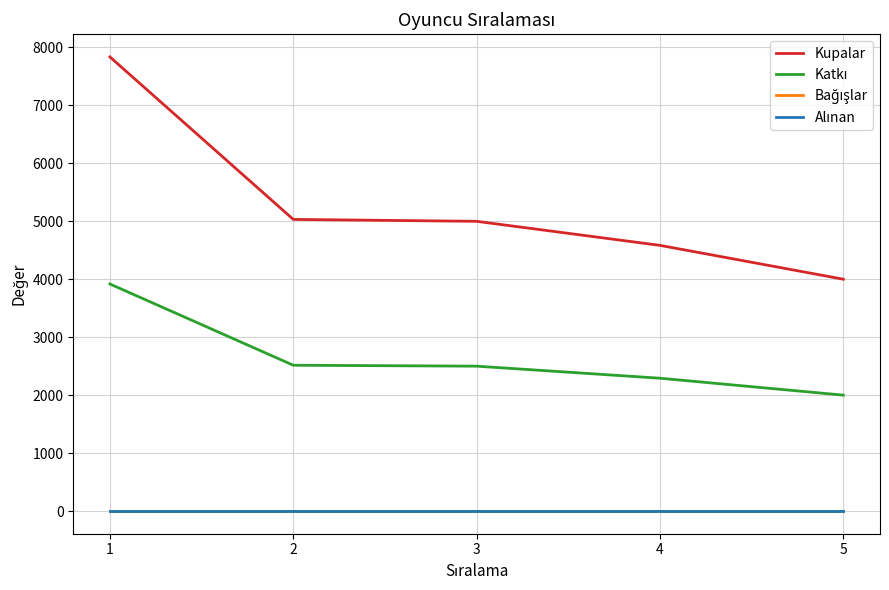

Between 4 and 1, which is larger?

1